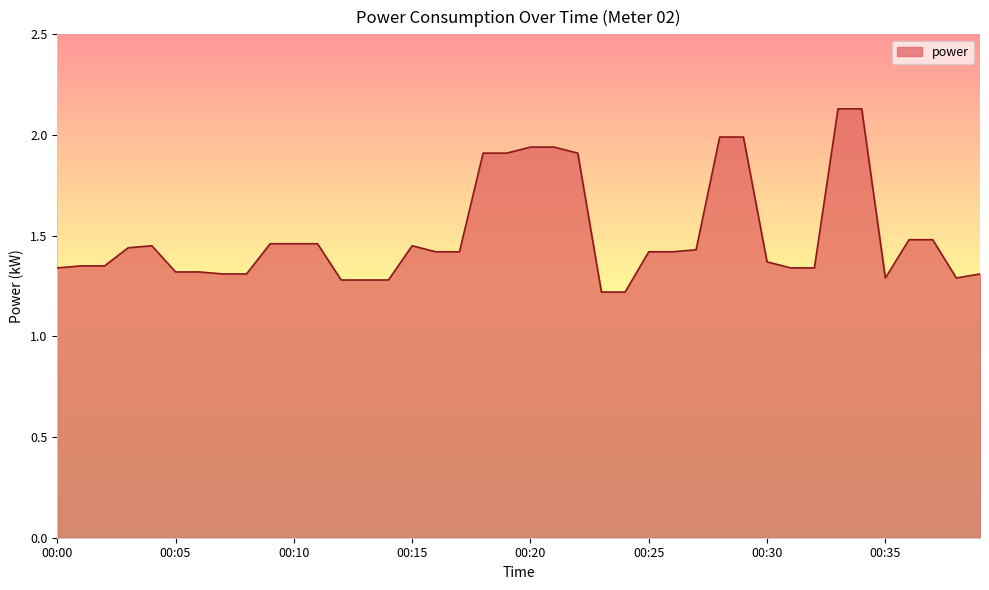

What is the sum of all values?

60.2